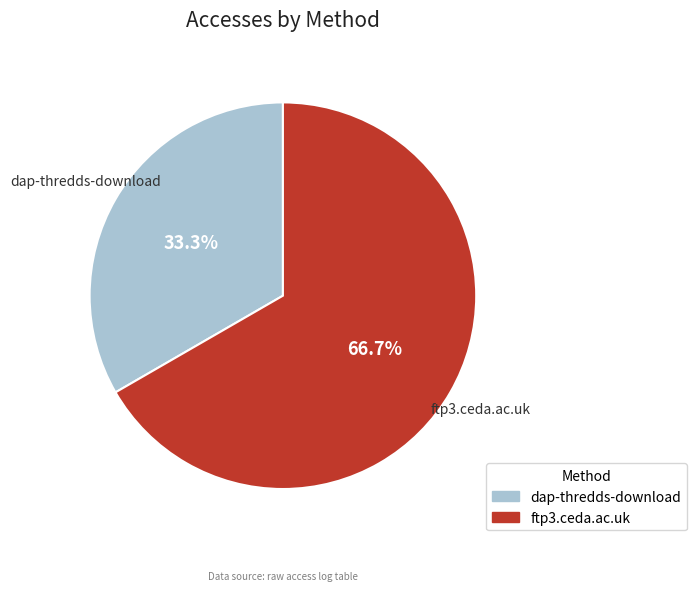

Do ftp3.ceda.ac.uk and dap-thredds-download together represent more than half of the pie?

Yes